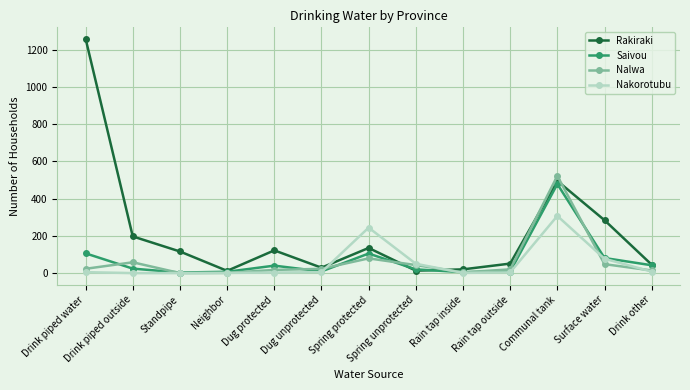

Does the chart have visible grid lines?

Yes